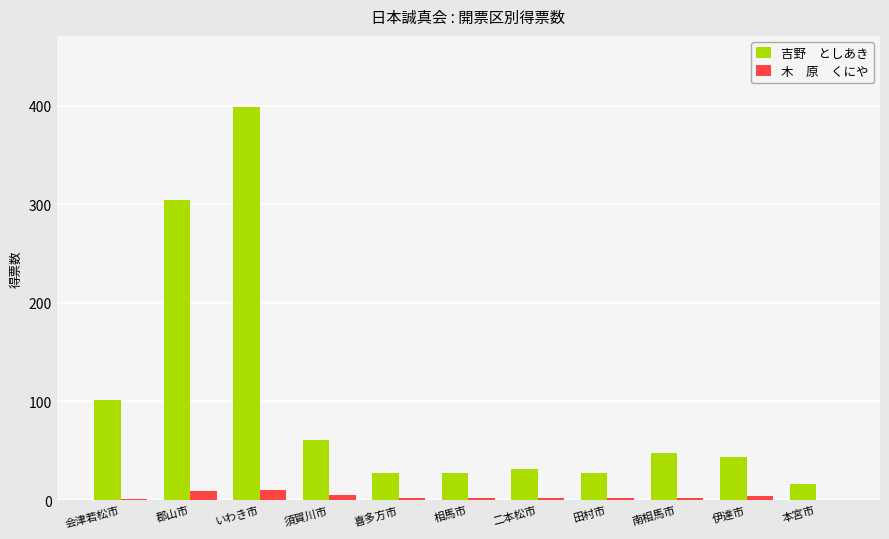

Are the bars horizontal?

No